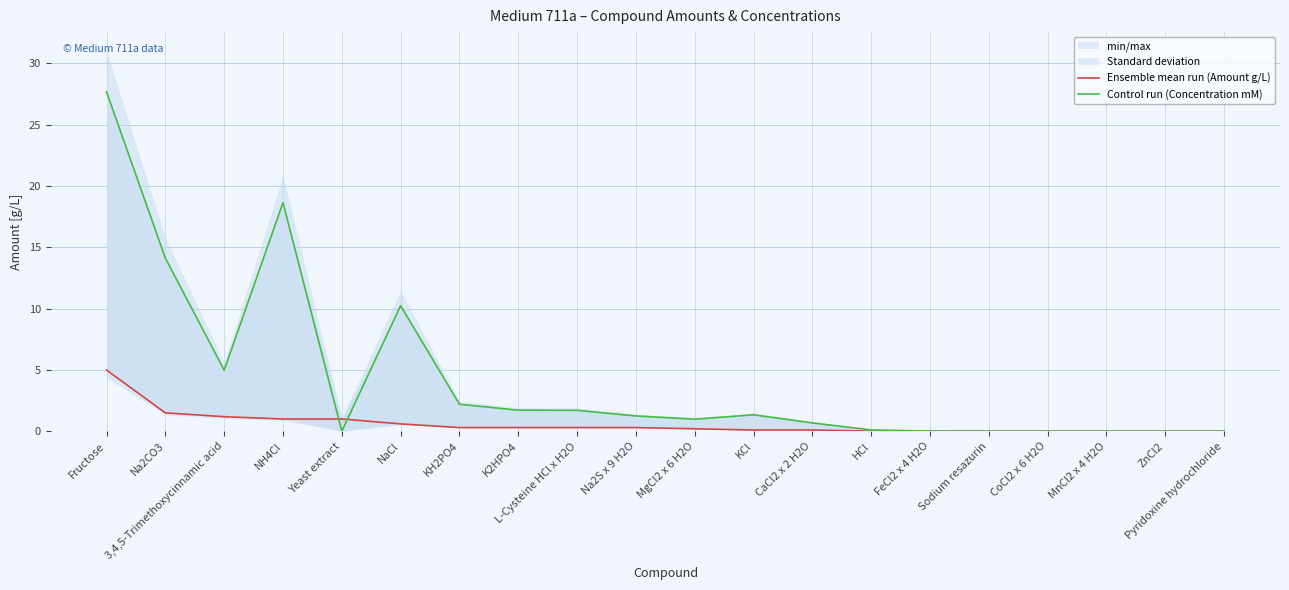

How many interior local peaks does the Control run (Concentration mM) series have?

5